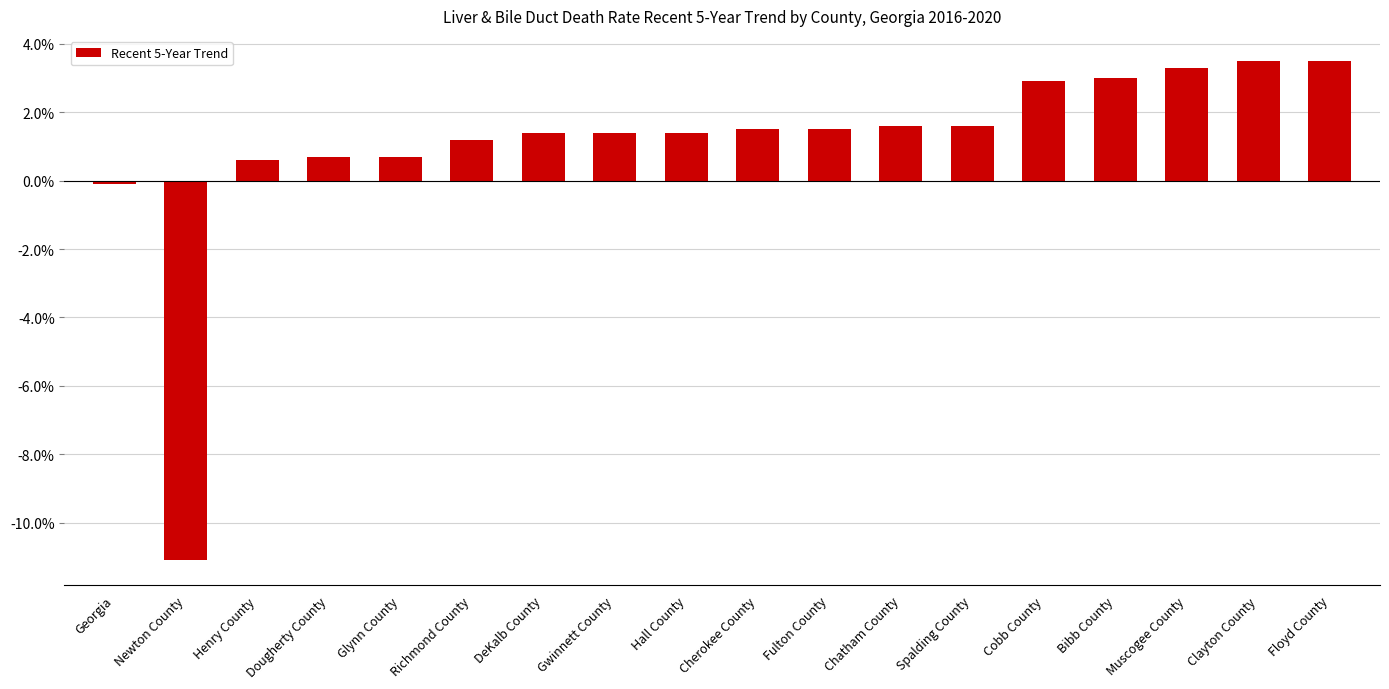

What is the average value?

1.0